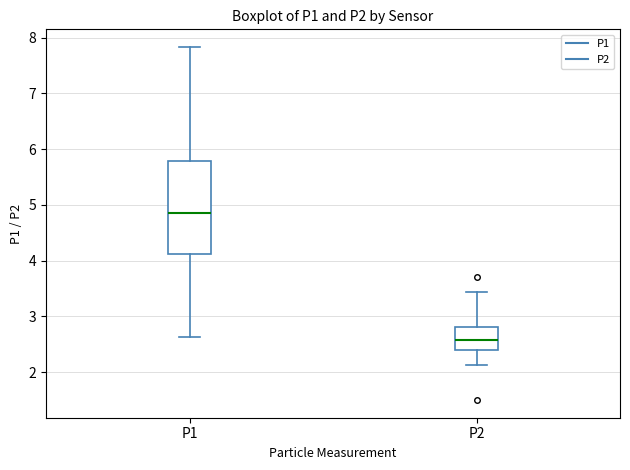

Which box is the tallest, from its lower edge to its upper edge?

P1